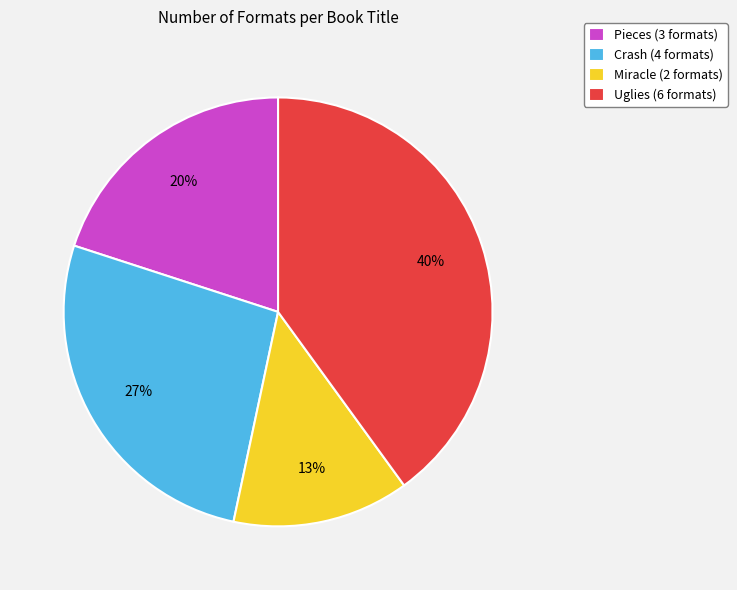

To the nearest percent, what portion does Crash (4 formats) represent?

27%